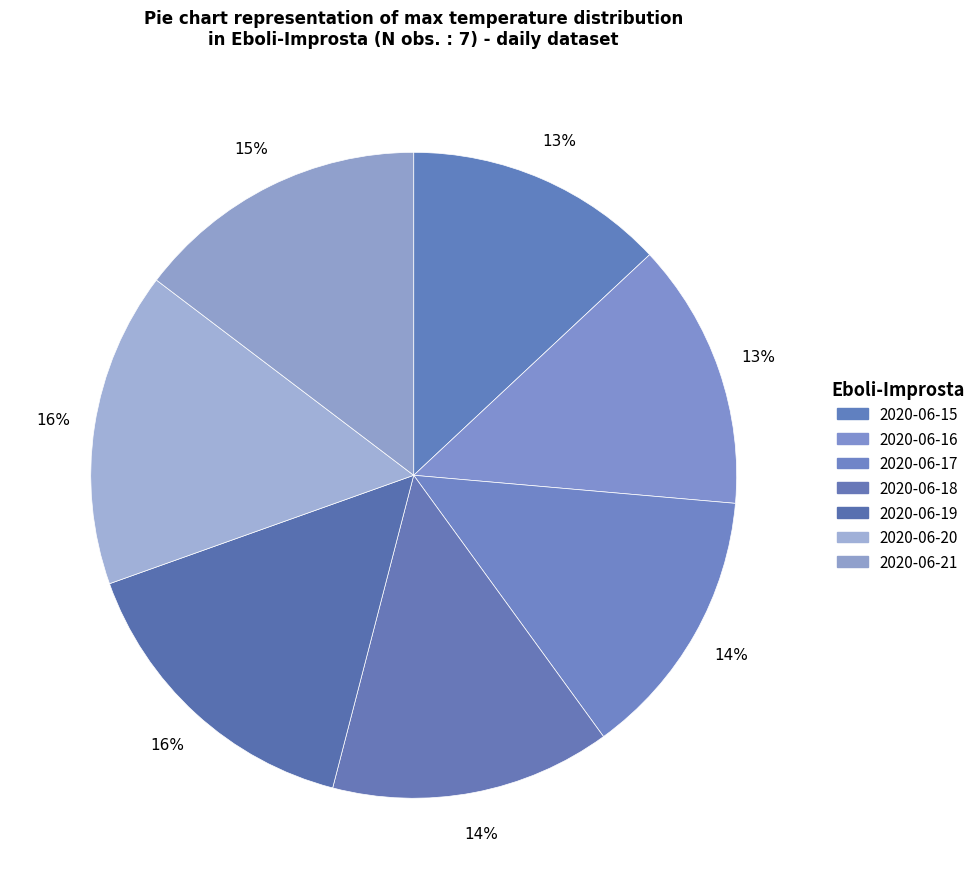

Which has a higher value, 2020-06-18 or 2020-06-19?

2020-06-19